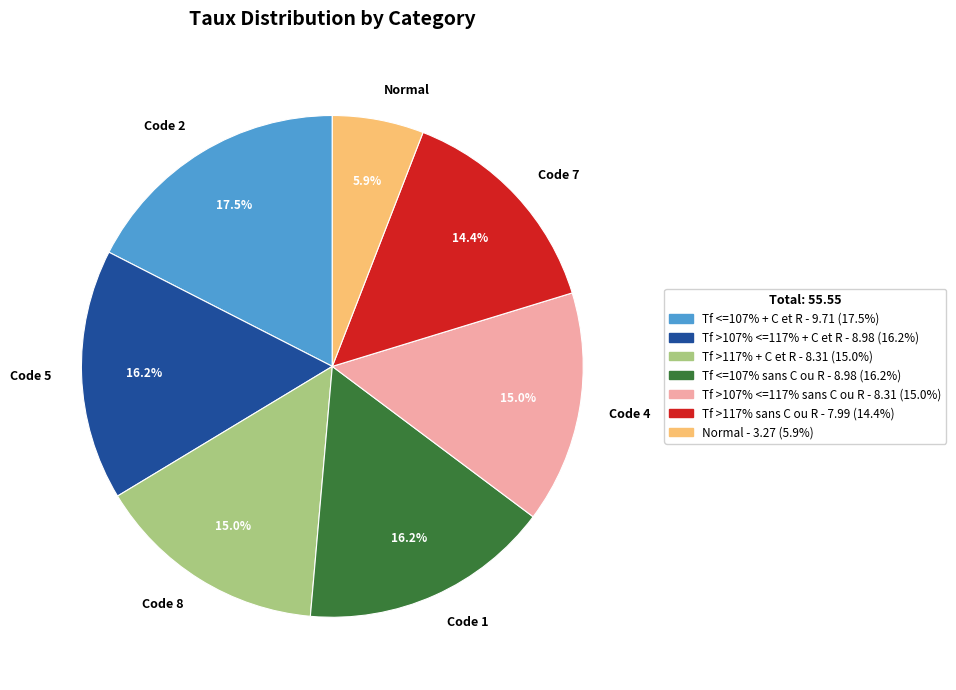

To the nearest percent, what is the difference between the largest and smallest slice percentages?

12%